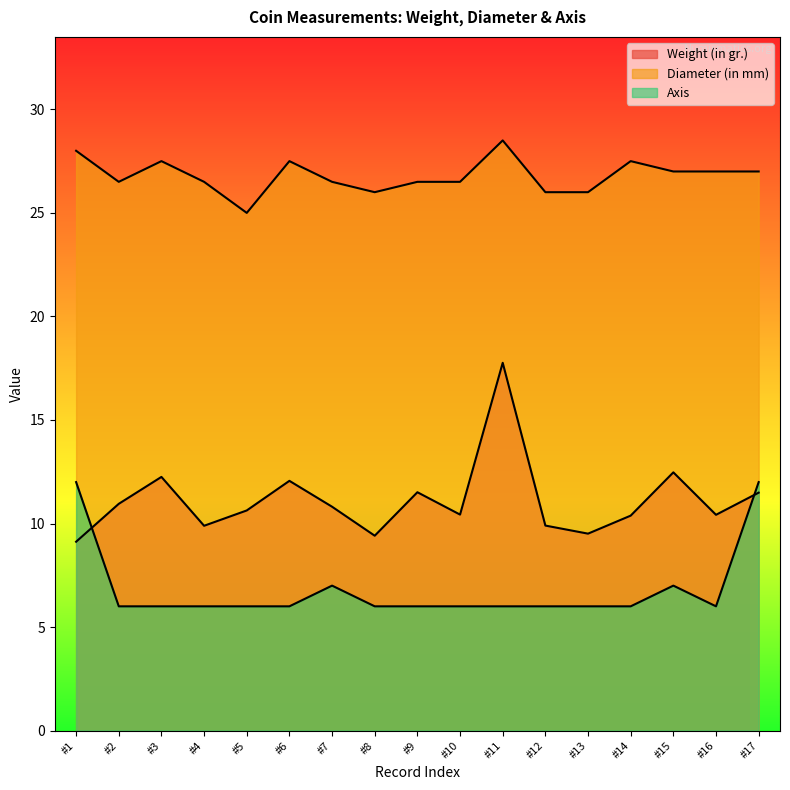

Reading left to right, extract all data points from this chart.

Weight (in gr.): 9.1	10.9	12.2	9.9	10.6	12.1	10.8	9.4	11.5	10.4	17.8	9.9	9.5	10.4	12.5	10.4	11.5
Diameter (in mm): 28.0	26.5	27.5	26.5	25.0	27.5	26.5	26.0	26.5	26.5	28.5	26.0	26.0	27.5	27.0	27.0	27.0
Axis: 12.0	6.0	6.0	6.0	6.0	6.0	7.0	6.0	6.0	6.0	6.0	6.0	6.0	6.0	7.0	6.0	12.0